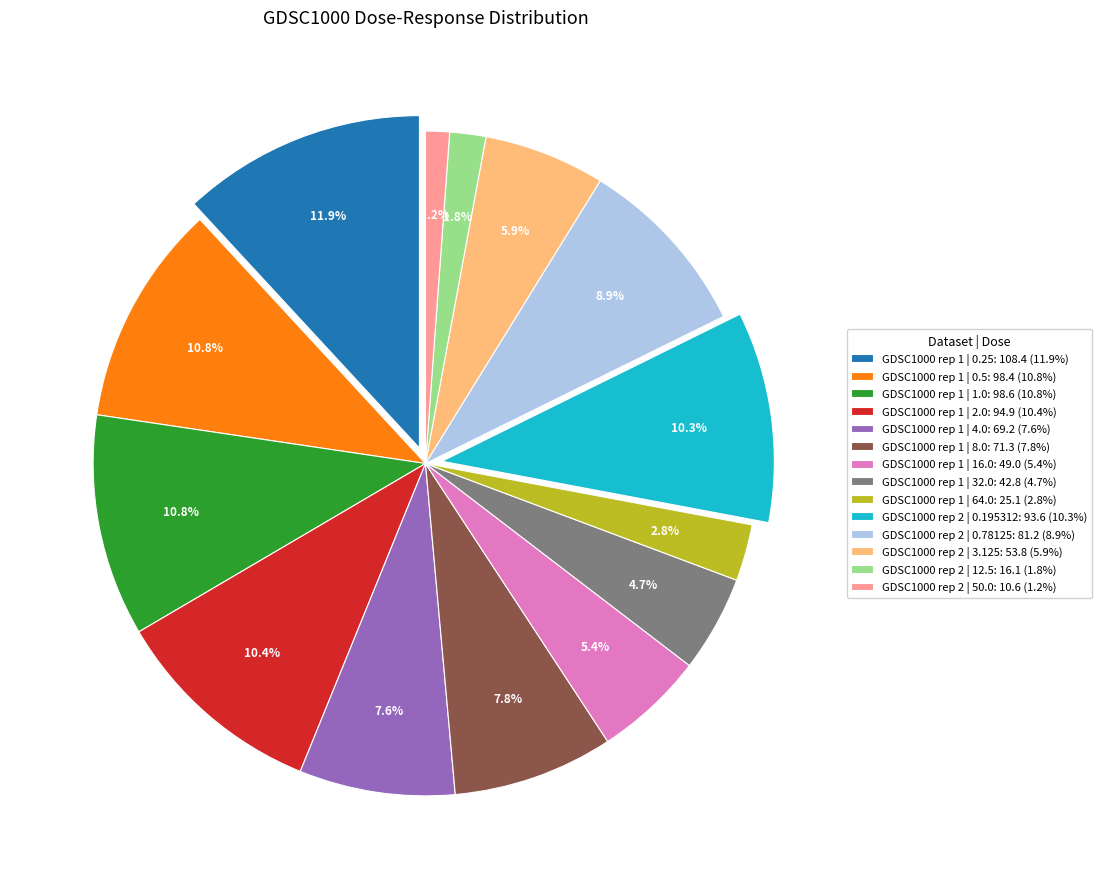

Which category has the biggest portion of the pie?

GDSC1000 rep 1 | 0.25